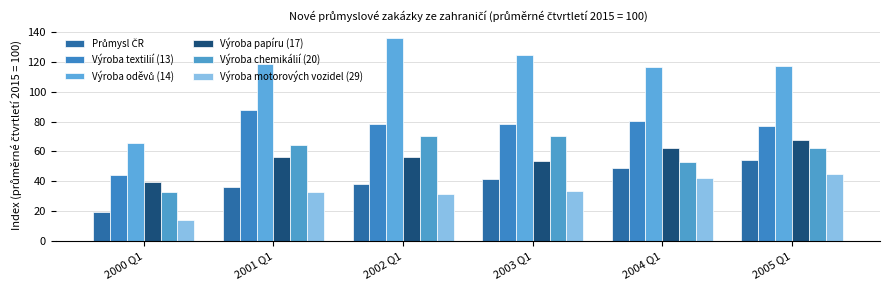

What is the spread (max minus min) of values at 2002 Q1?

104.6